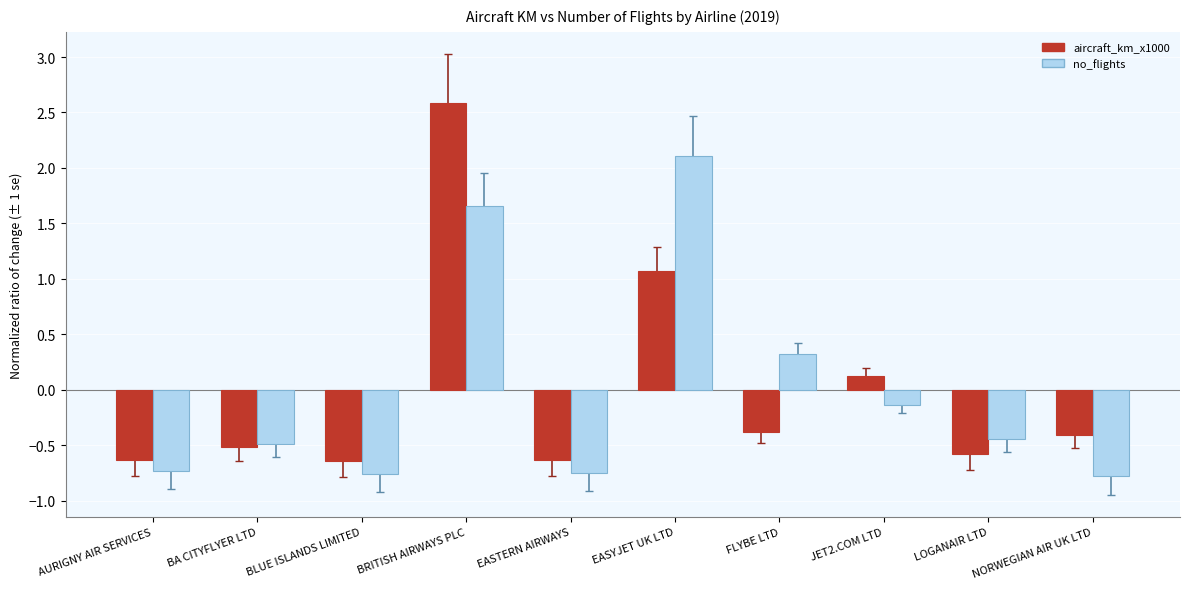

List the series in order of their peak value, lowest first.

no_flights, aircraft_km_x1000